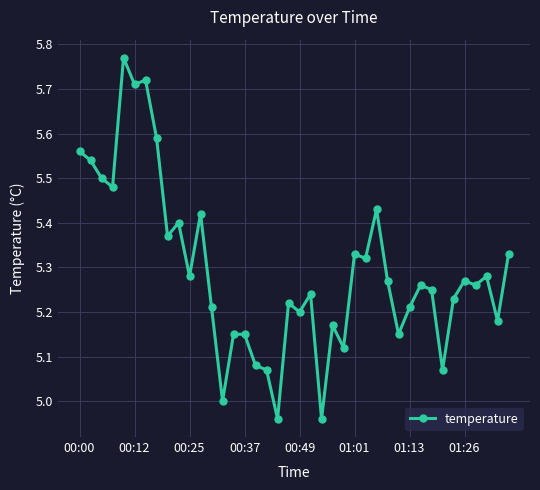

True or false: the data has more than 0 interior local peaks.

True